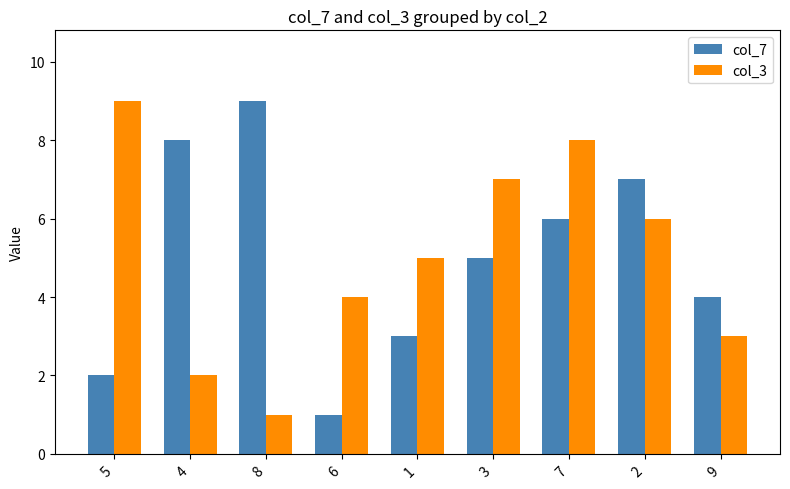

What are all the series names shown in the legend?

col_7, col_3